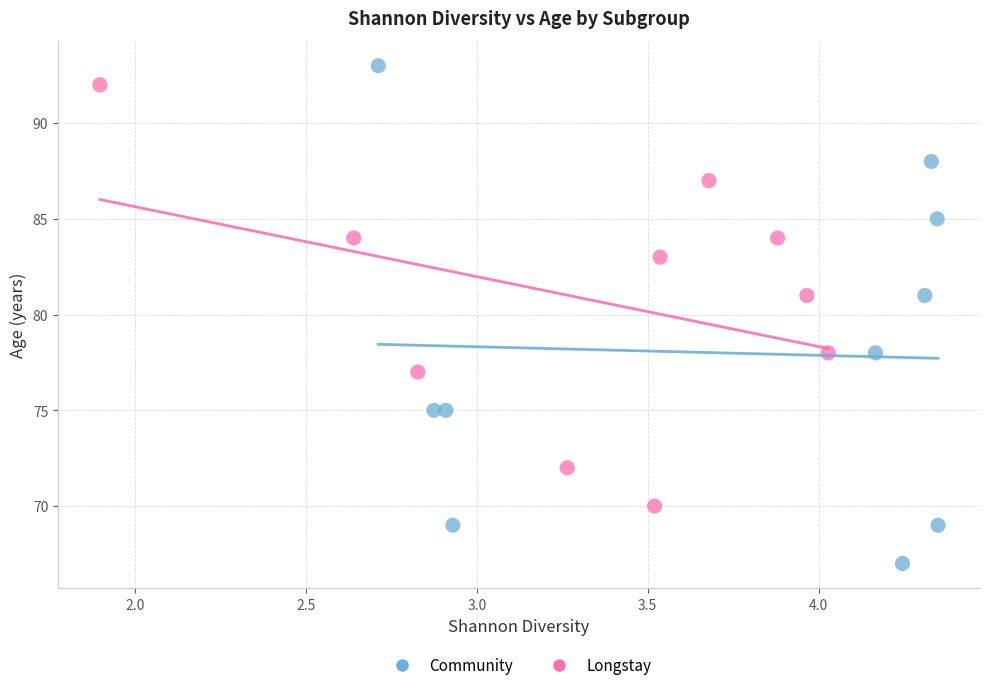

Which series has the widest spread of Y values?

Community